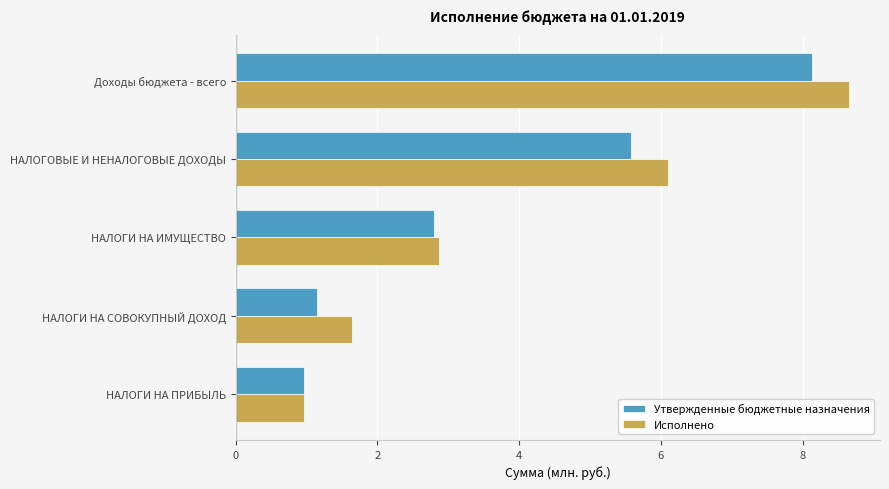

Which series has the widest spread of values?

Исполнено